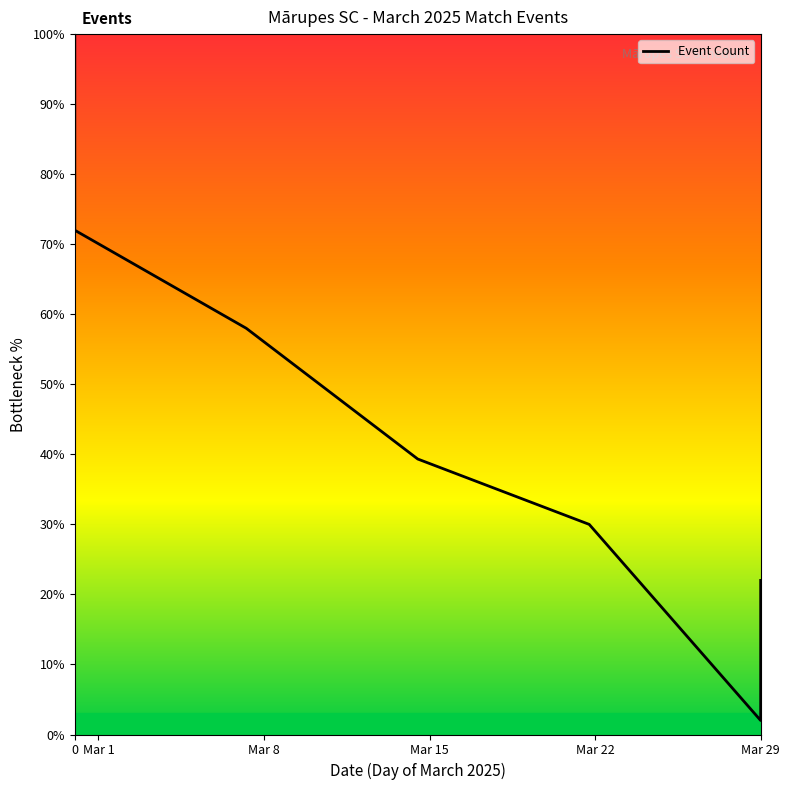

Is this an area chart (filled region under the line)?

No